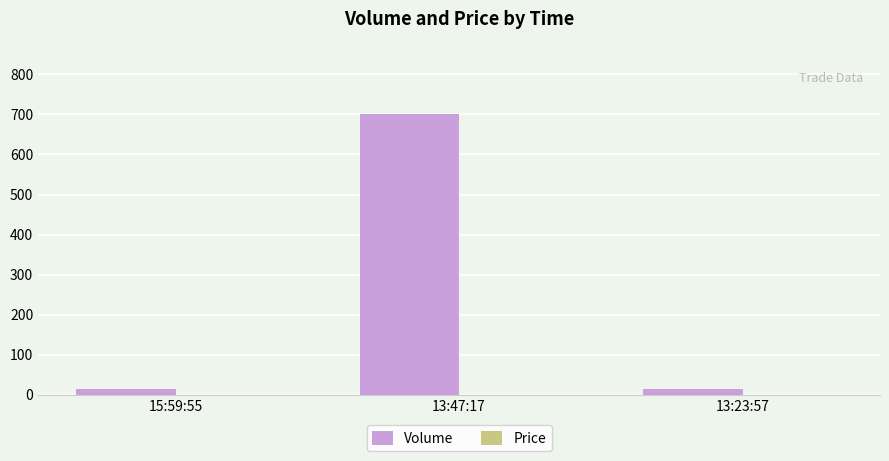

How many series are shown in this chart?

2